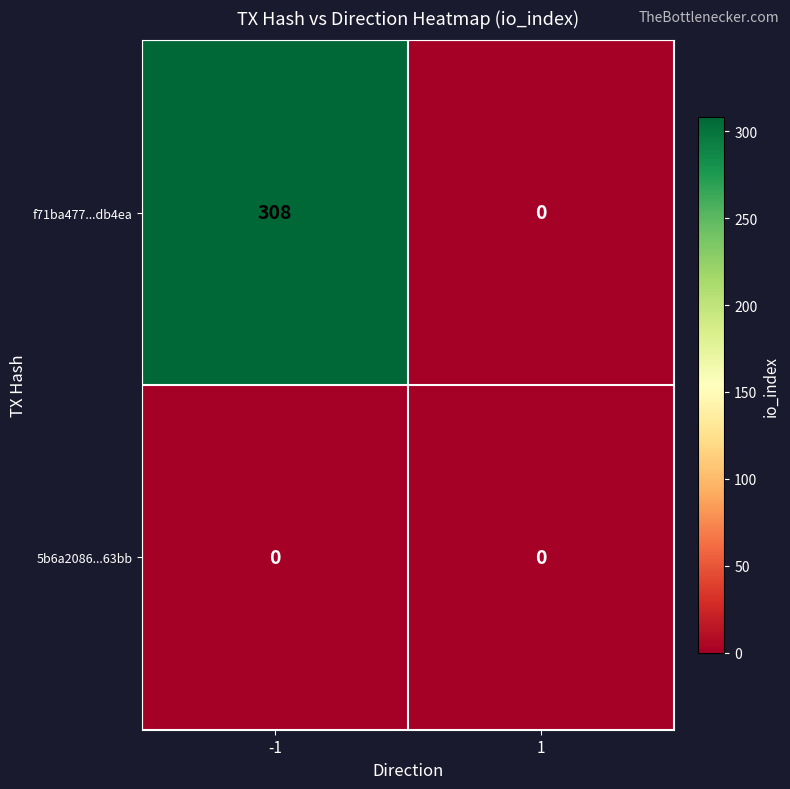

Rank the categories by f71ba477...db4ea value from highest to lowest.

-1, 1